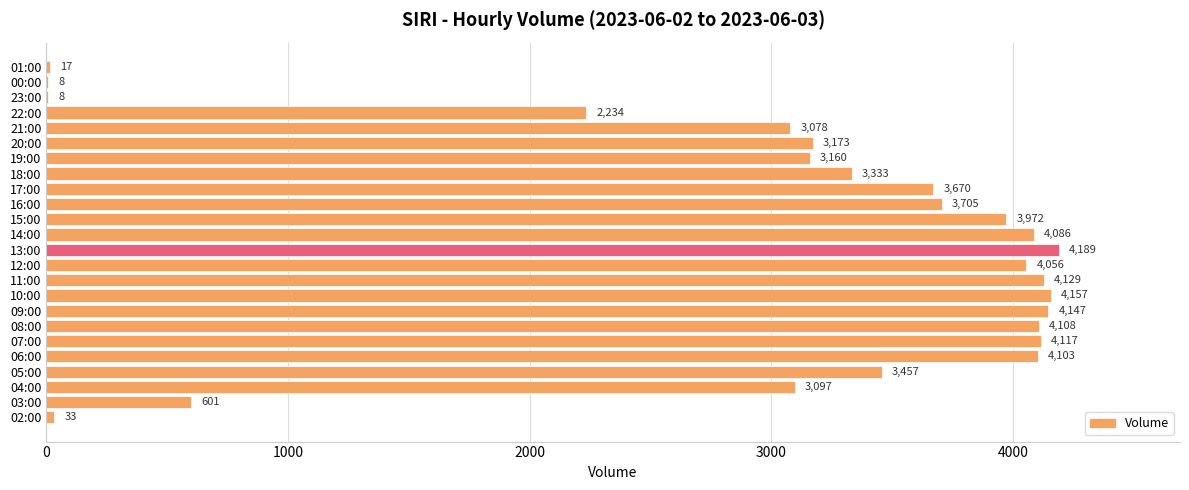

Which category has the highest value across all series?

13:00